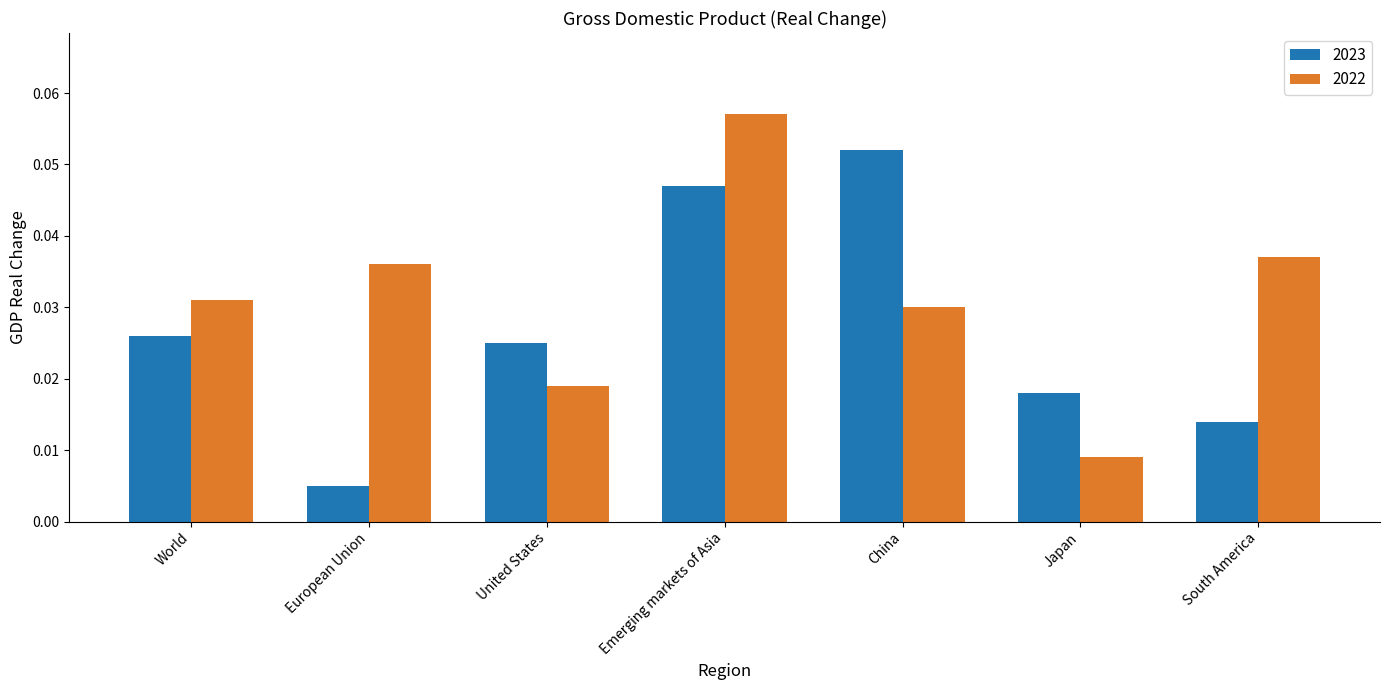

Rank the series at South America from highest to lowest value.

2022, 2023